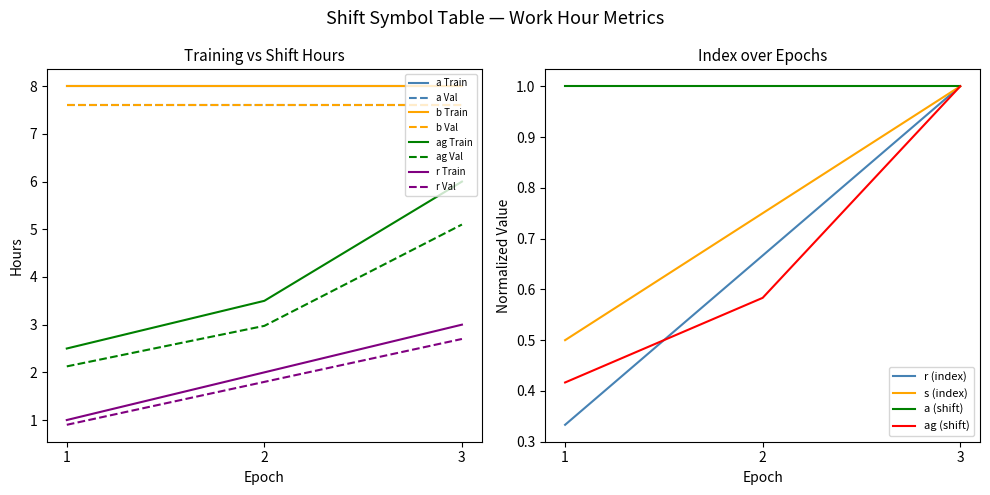

The s (index) series shows 0.9 at 1. True or false?

True